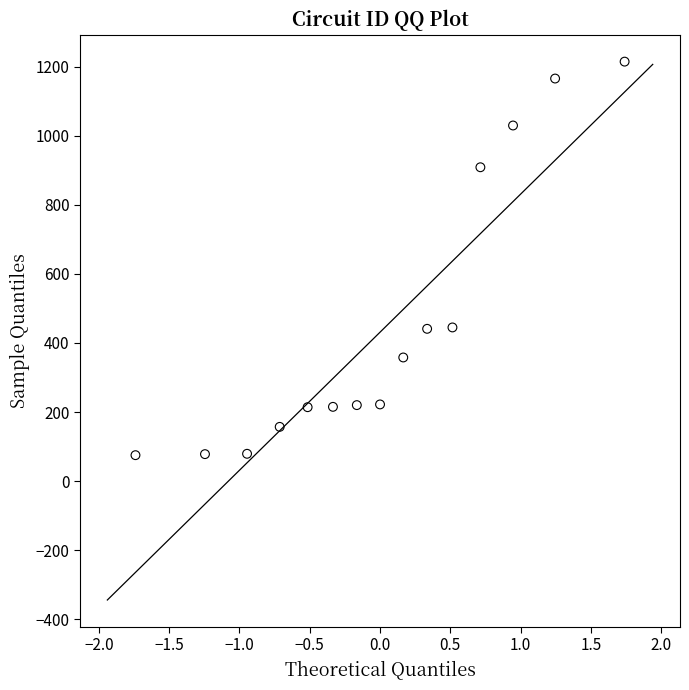

What is the range of Y values (max minus min)?

1140